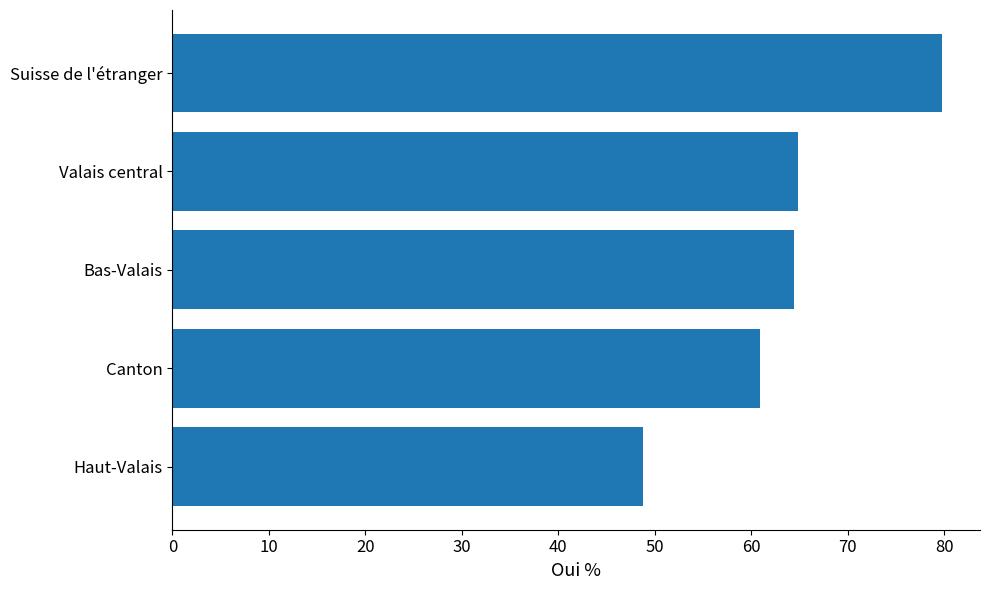

Which category has the lowest value across all series?

Haut-Valais